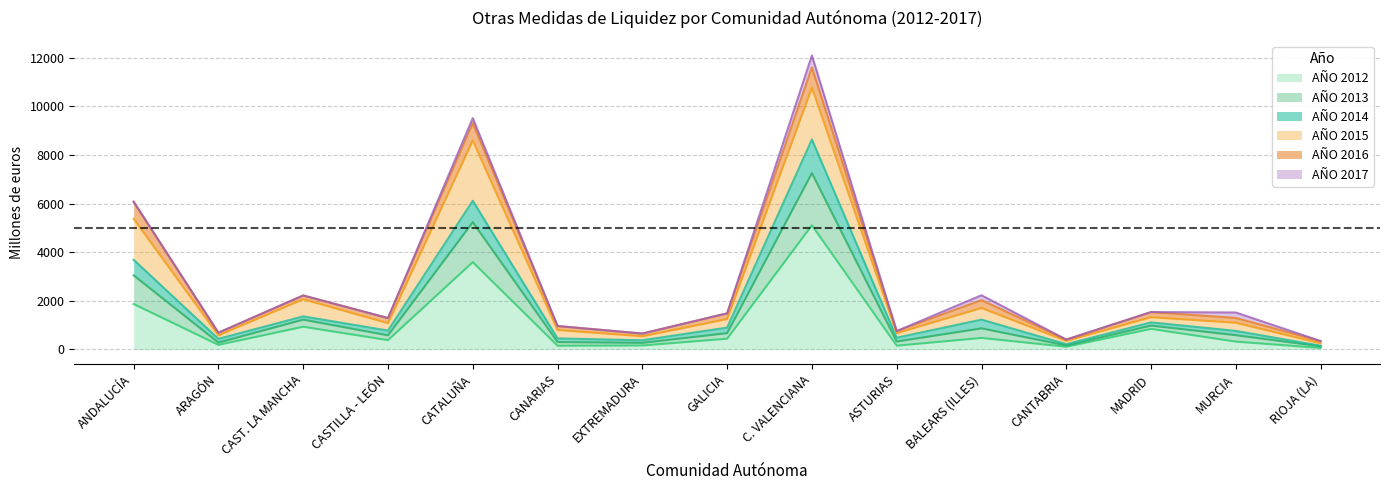

What is the total value across all series at C. VALENCIANA?

12093.0